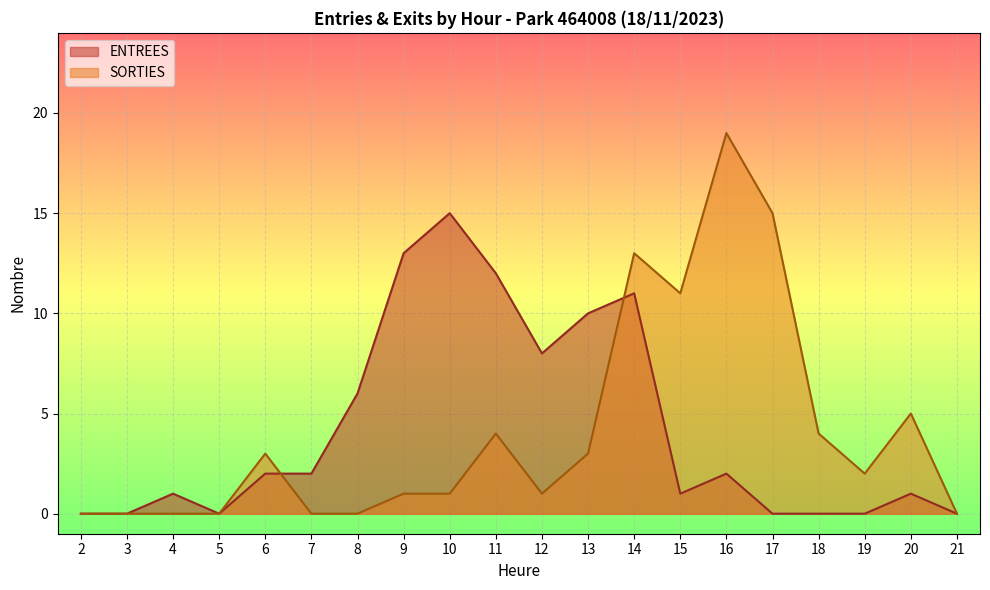

Which series changed the most between 15 and 20?

SORTIES